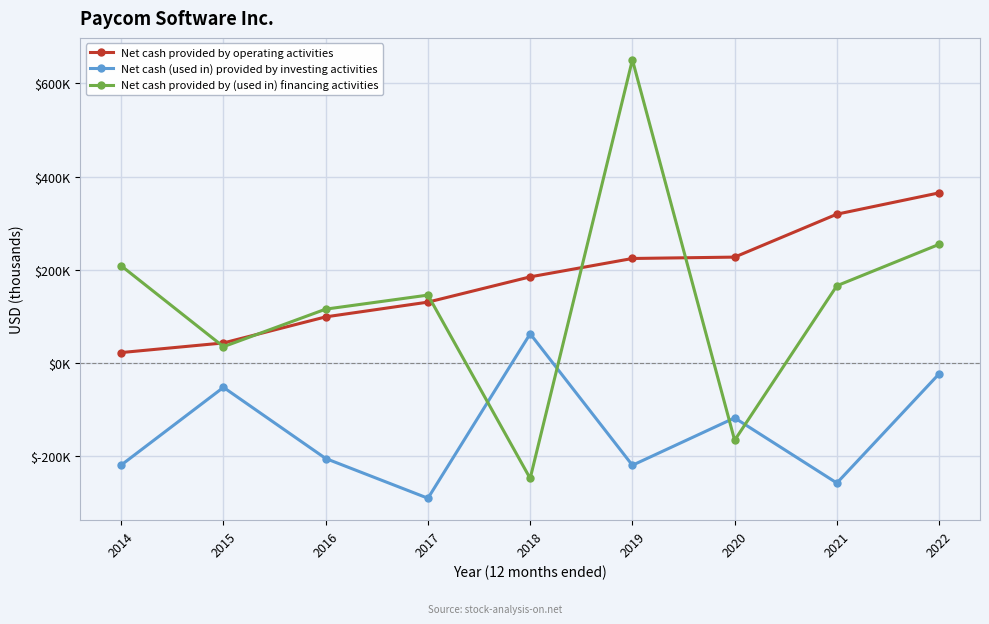

Which series has the largest total across all categories?

Net cash provided by operating activities